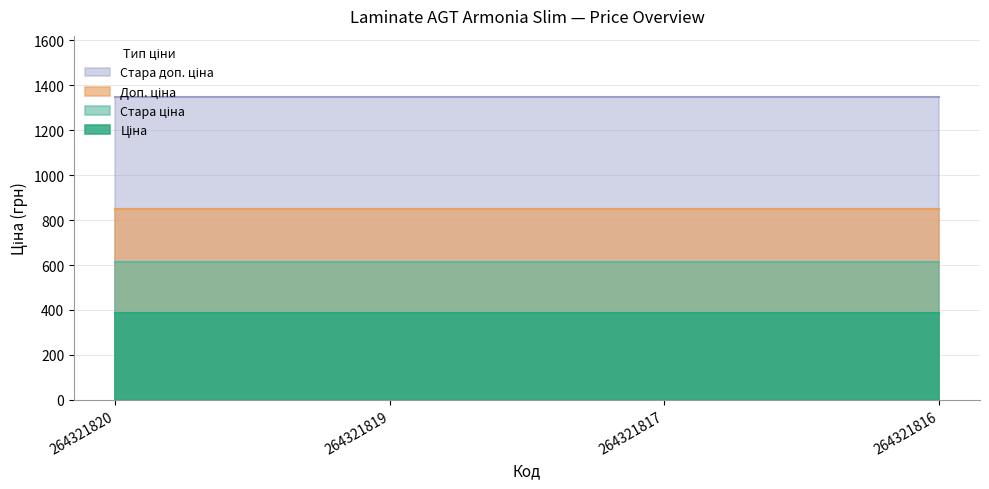

What is the minimum value shown in the chart?

386.9